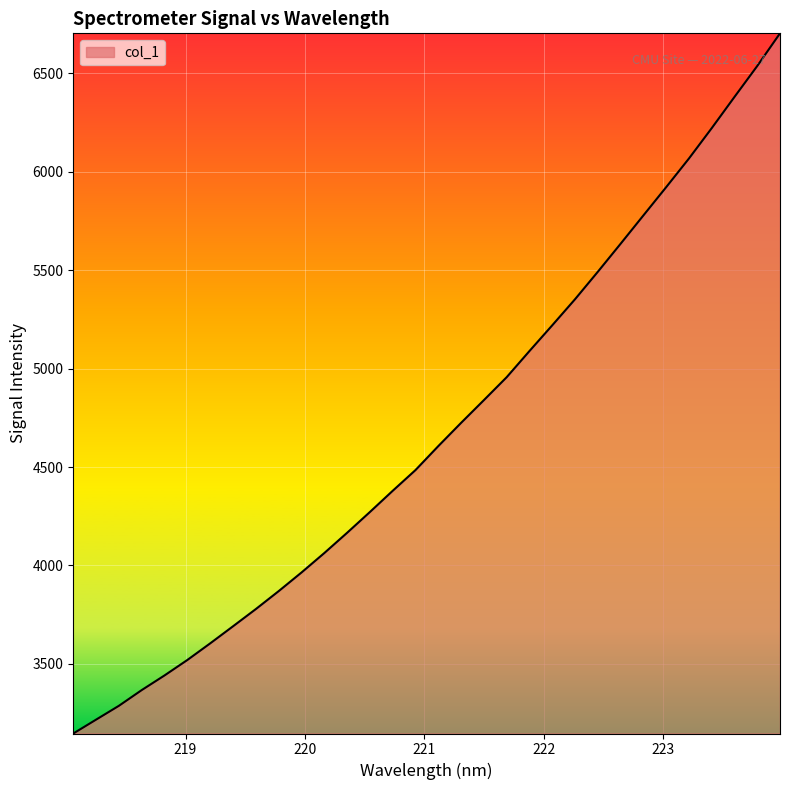

What is the difference between the maximum and minimum values?

3555.6